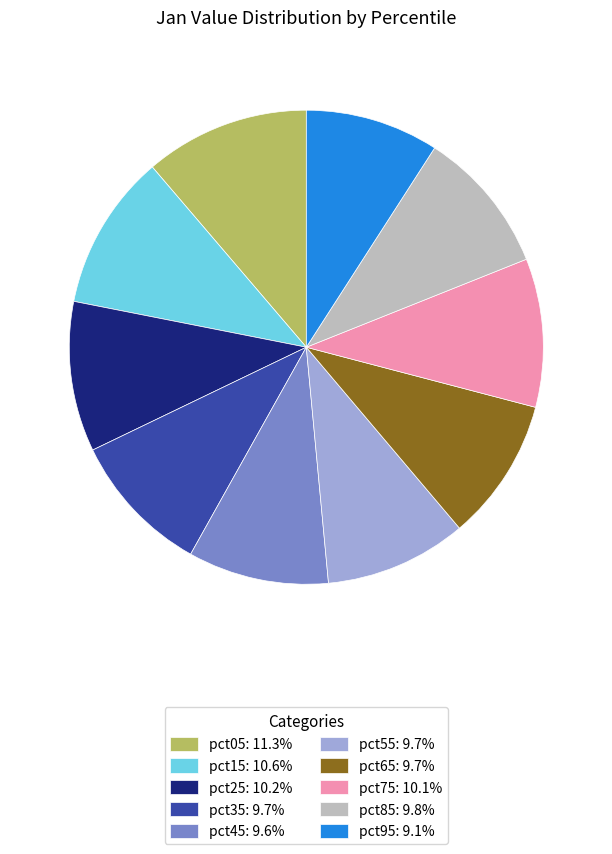

Does pct65 account for over 50% of the chart?

No